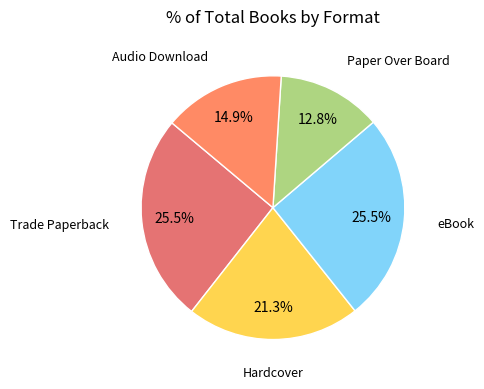

Which category has the smallest portion of the pie?

Paper Over Board